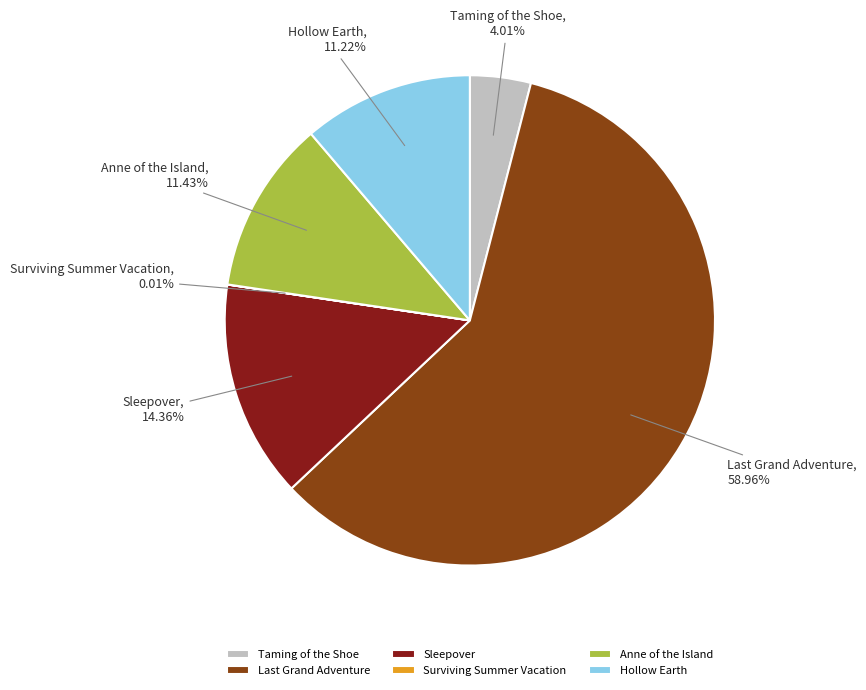

What percentage is the Anne of the Island slice, to the nearest percent?

11%